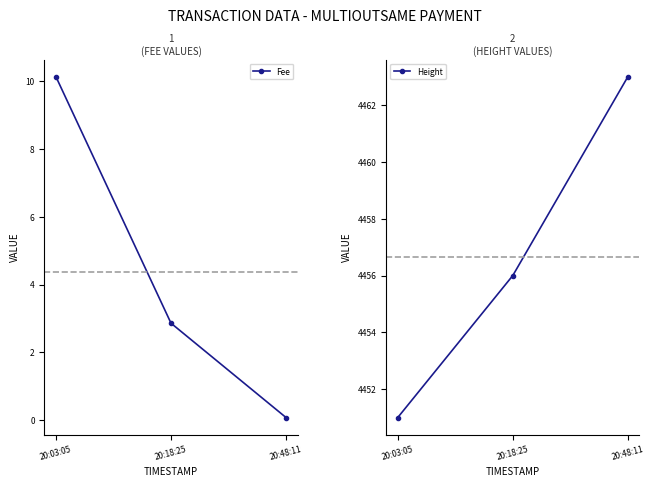

What is the difference between the maximum and minimum values in the Fee series?

10.1